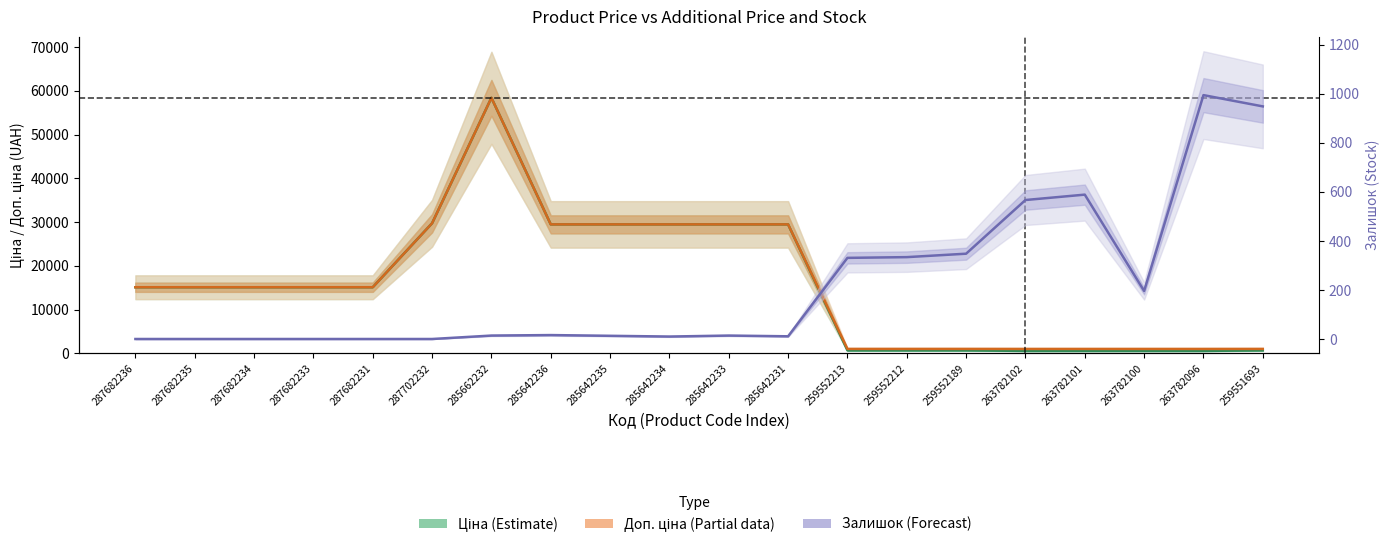

At 287682235, list the series in order from largest to smallest.

Ціна (Estimate), Доп. ціна (Partial), Залишок (Forecast)